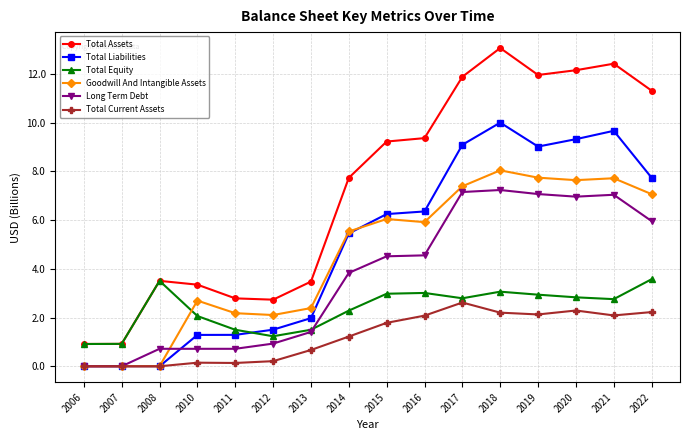

How many lines are shown in the chart?

6